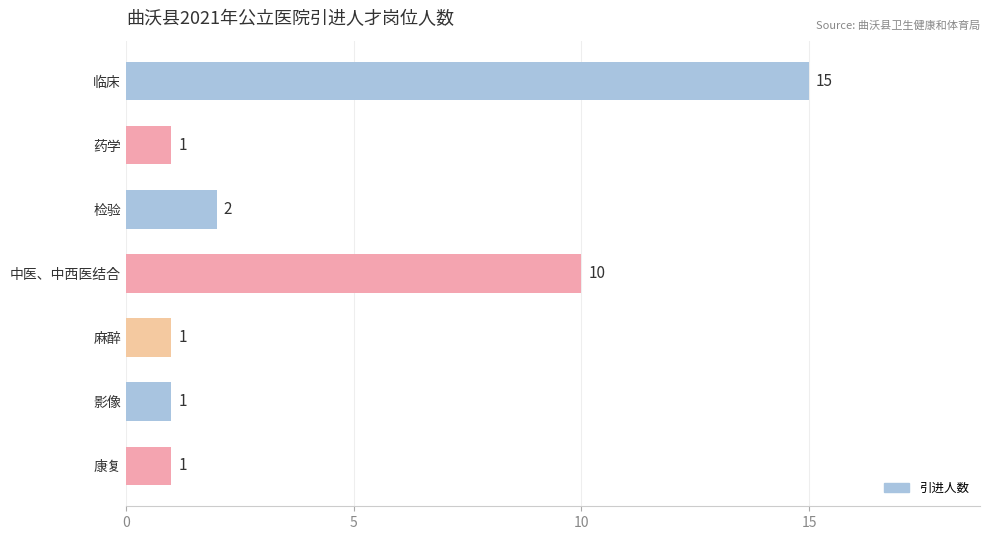

Reading top to bottom, extract all data points from this chart.

临床=15	药学=1	检验=2	中医、中西医结合=10	麻醉=1	影像=1	康复=1